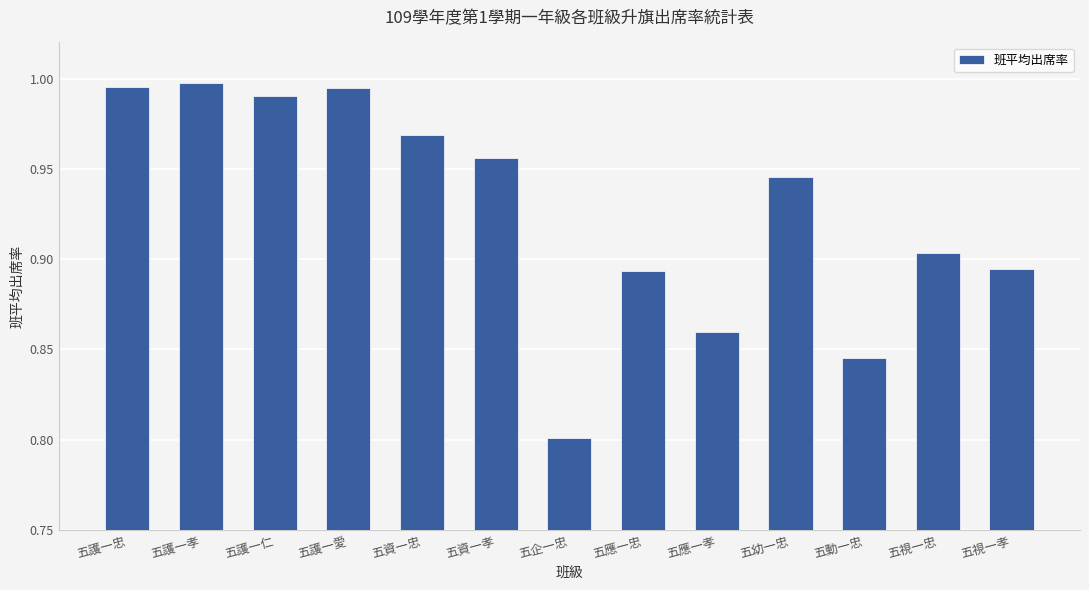

Which category has the highest value across all series?

五護一孝